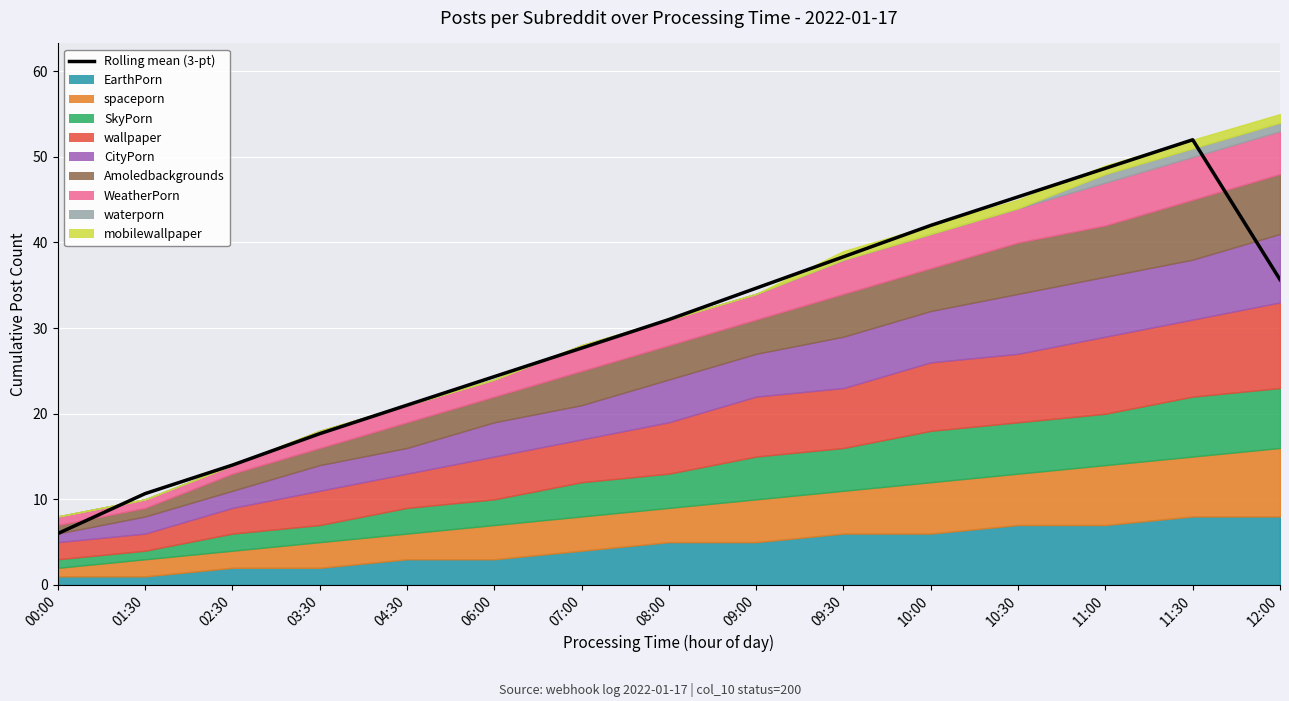

Is it true that the value at 11:30 is 29.7?

False